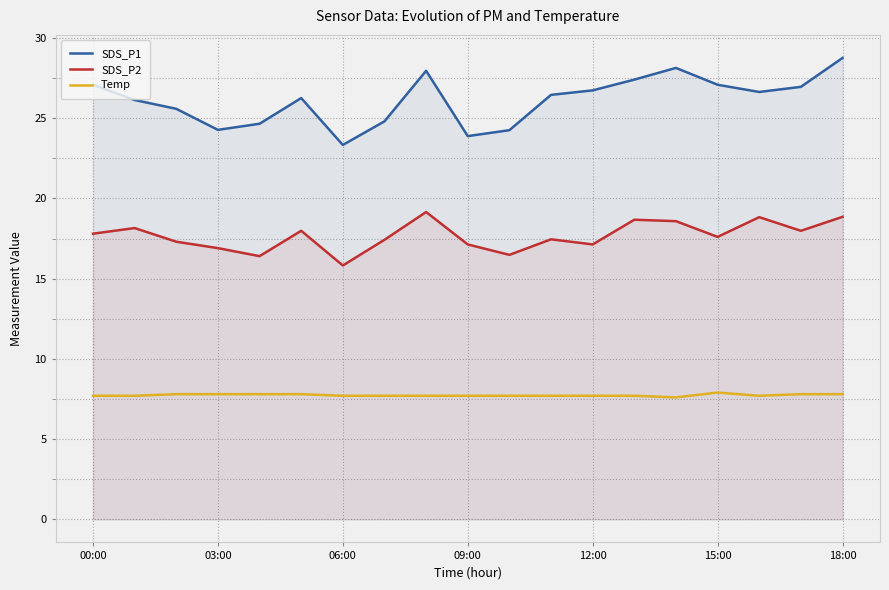

What is the average value of the Temp series?

7.7